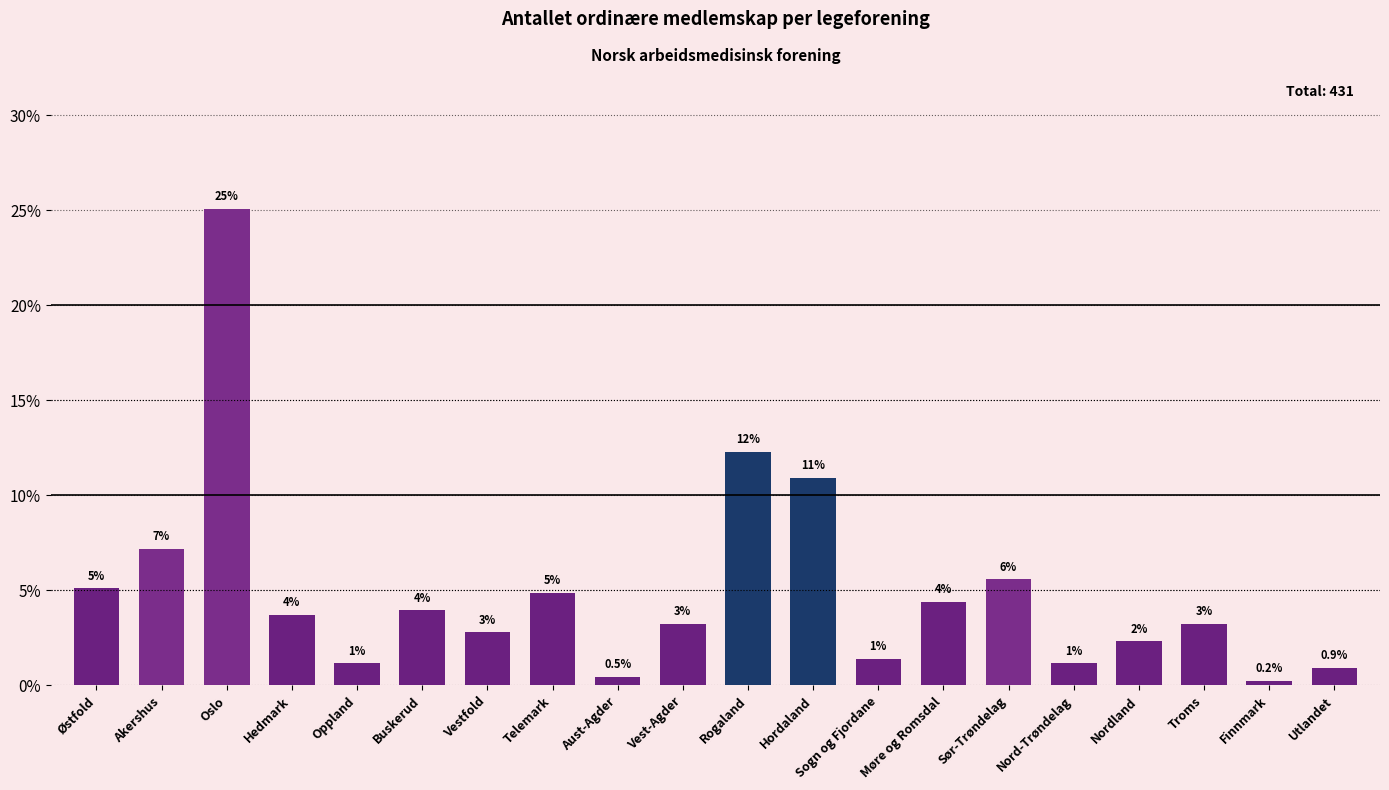

What is the label of the 18th bar from the right?

Oslo